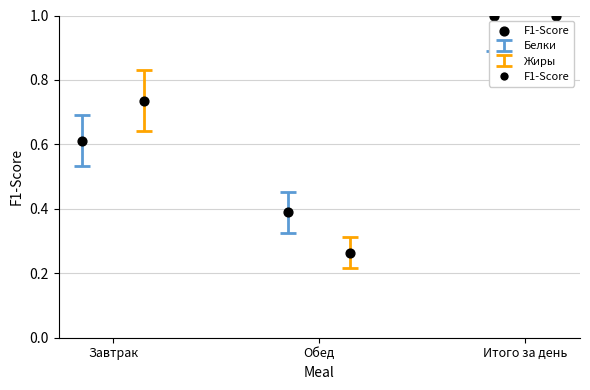

What is the change in value from Завтрак to Итого за день?

+0.4